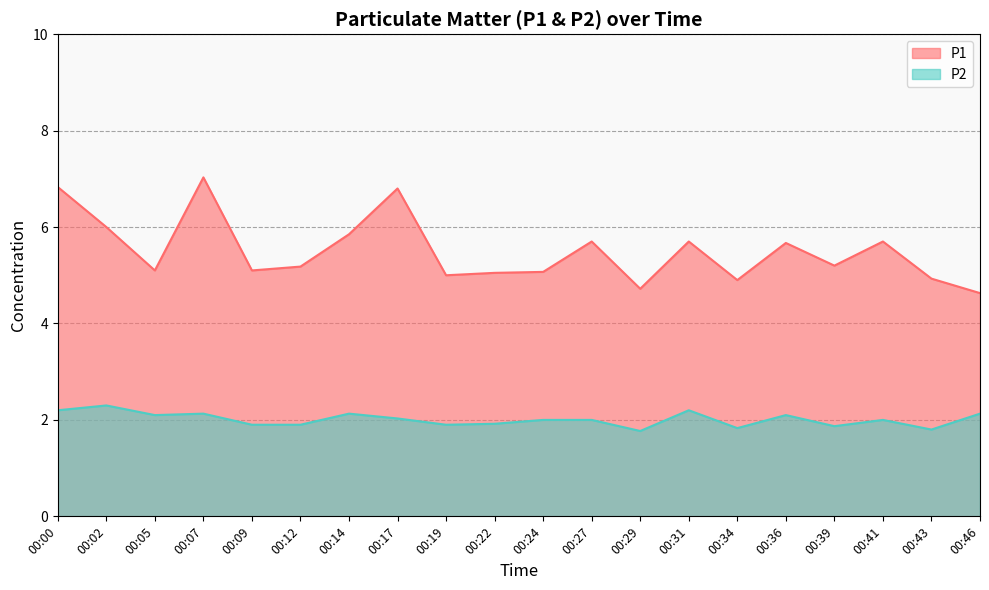

What is the average value of the P1 series?

5.5